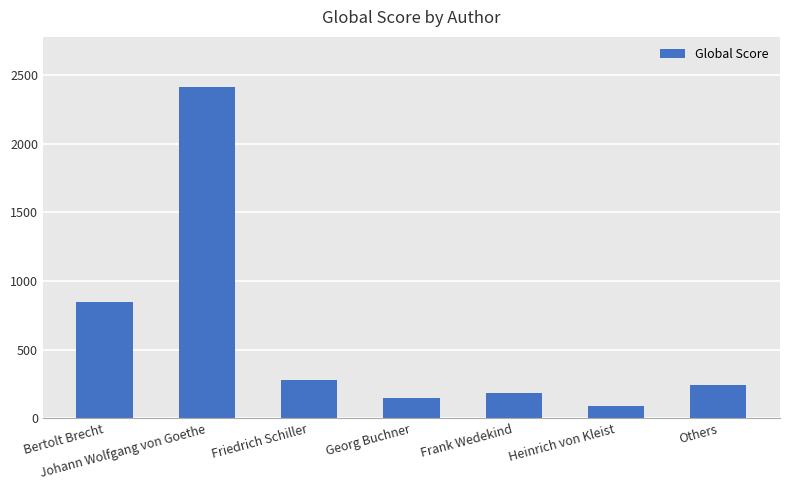

What is the smallest value displayed?

93